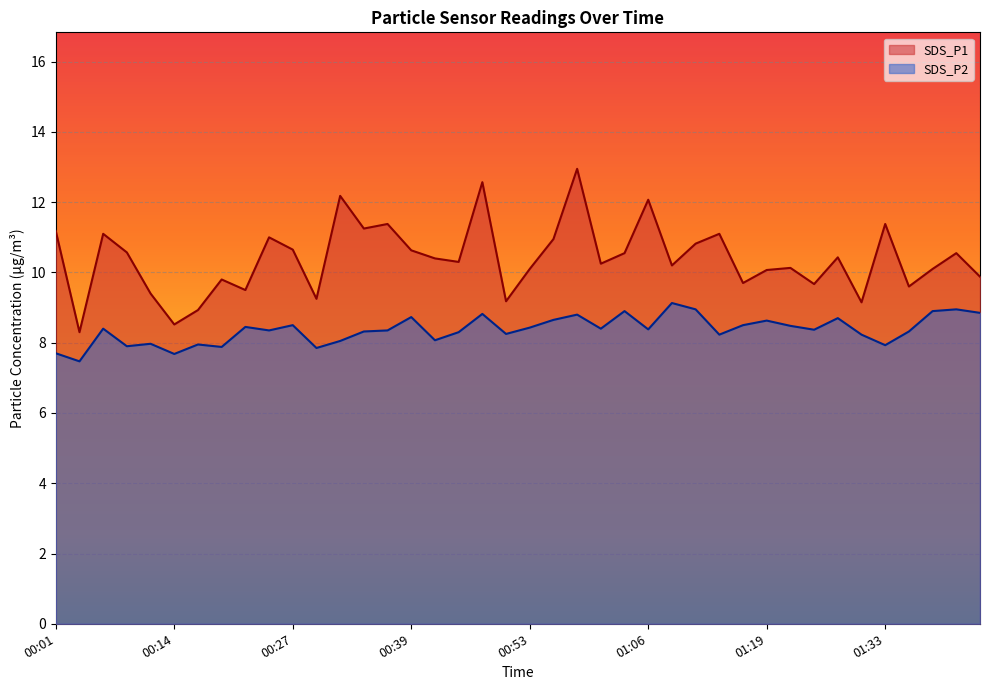

Reading left to right, extract all data points from this chart.

SDS_P1: 11.2	8.3	11.1	10.6	9.4	8.5	8.9	9.8	9.5	11.0	10.7	9.2	12.2	11.2	11.4	10.6	10.4	10.3	12.6	9.2	10.1	10.9	12.9	10.2	10.6	12.1	10.2	10.8	11.1	9.7	10.1	10.1	9.7	10.4	9.2	11.4	9.6	10.1	10.6	9.9
SDS_P2: 7.7	7.5	8.4	7.9	8.0	7.7	8.0	7.9	8.4	8.3	8.5	7.8	8.1	8.3	8.3	8.7	8.1	8.3	8.8	8.2	8.4	8.7	8.8	8.4	8.9	8.4	9.1	8.9	8.2	8.5	8.6	8.5	8.4	8.7	8.2	7.9	8.3	8.9	8.9	8.8